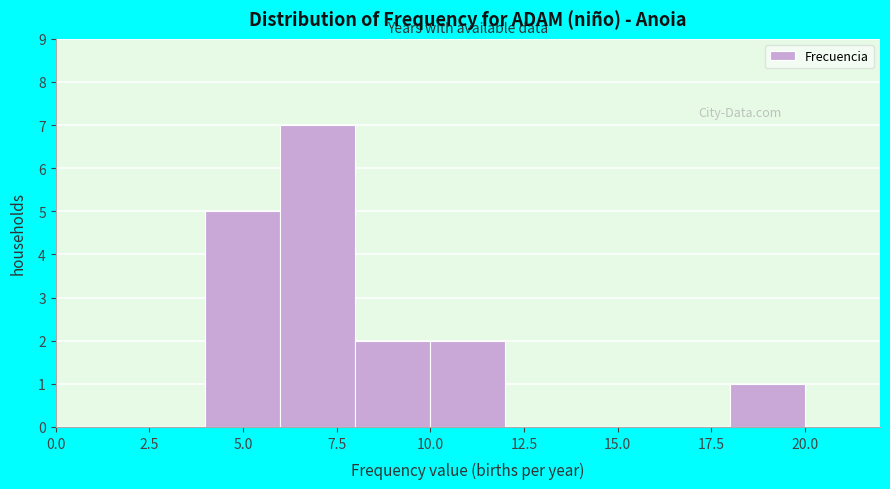

How tall is the bar that spans 4 to 6 on the x-axis? The values are not printed on the chart, so give them approximately, as read against the axis.

5